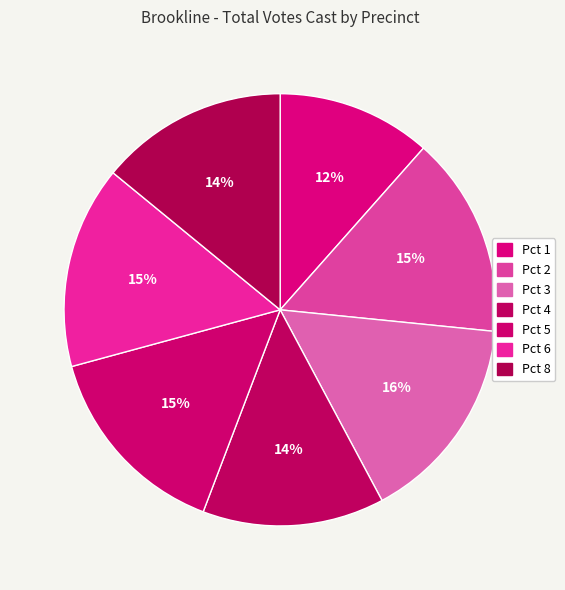

Combined, what portion of the pie is Pct 2 and Pct 5?

30.0%